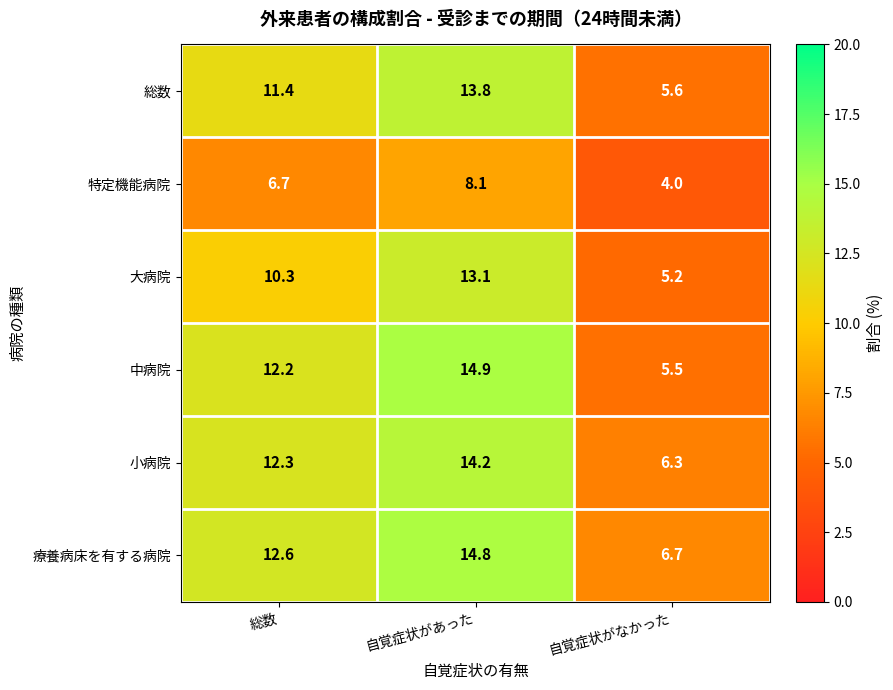

Reading left to right, transcribe all the data shown in this chart.

総数: 総数=11.4	自覚症状があった=13.8	自覚症状がなかった=5.6
特定機能病院: 総数=6.7	自覚症状があった=8.1	自覚症状がなかった=4.0
大病院: 総数=10.3	自覚症状があった=13.1	自覚症状がなかった=5.2
中病院: 総数=12.2	自覚症状があった=14.9	自覚症状がなかった=5.5
小病院: 総数=12.3	自覚症状があった=14.2	自覚症状がなかった=6.3
療養病床を有する病院: 総数=12.6	自覚症状があった=14.8	自覚症状がなかった=6.7